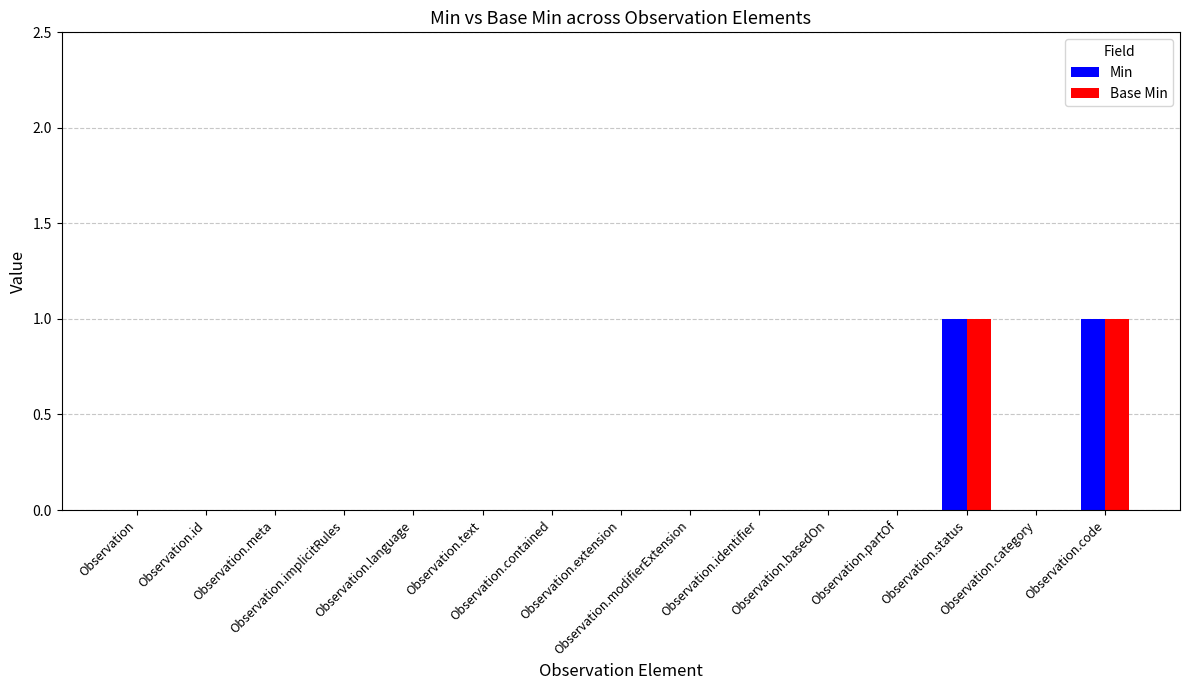

The value of Min at Observation.contained is 0. True or false?

True